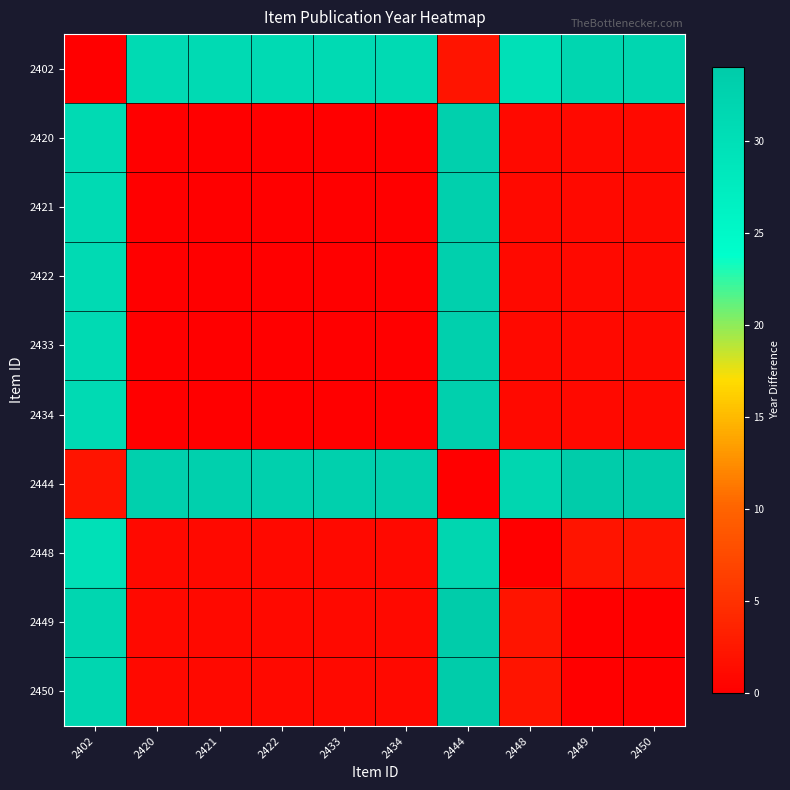

Which has a higher value, 2422 or 2450?

2450